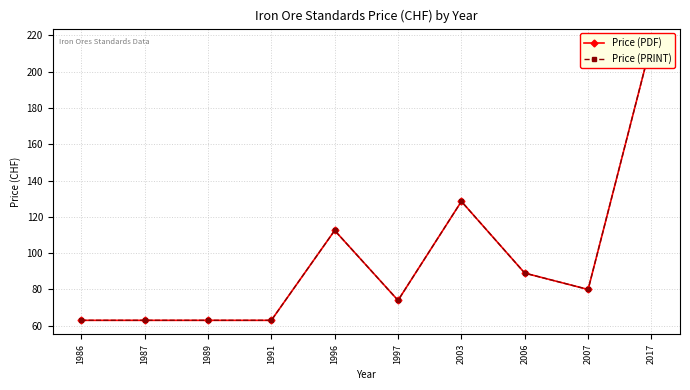

What is the average value of the Price (PRINT) series?

95.2